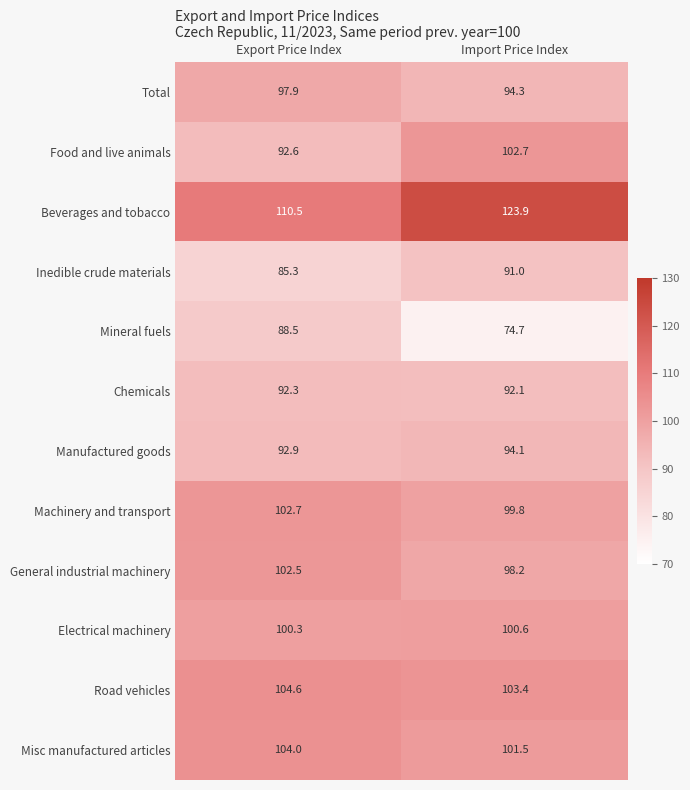

Reading right to left, what are all the values shown in this chart?

Total: 94.3	97.9
Food and live animals: 102.7	92.6
Beverages and tobacco: 123.9	110.5
Inedible crude materials: 91.0	85.3
Mineral fuels: 74.7	88.5
Chemicals: 92.1	92.3
Manufactured goods: 94.1	92.9
Machinery and transport: 99.8	102.7
General industrial machinery: 98.2	102.5
Electrical machinery: 100.6	100.3
Road vehicles: 103.4	104.6
Misc manufactured articles: 101.5	104.0